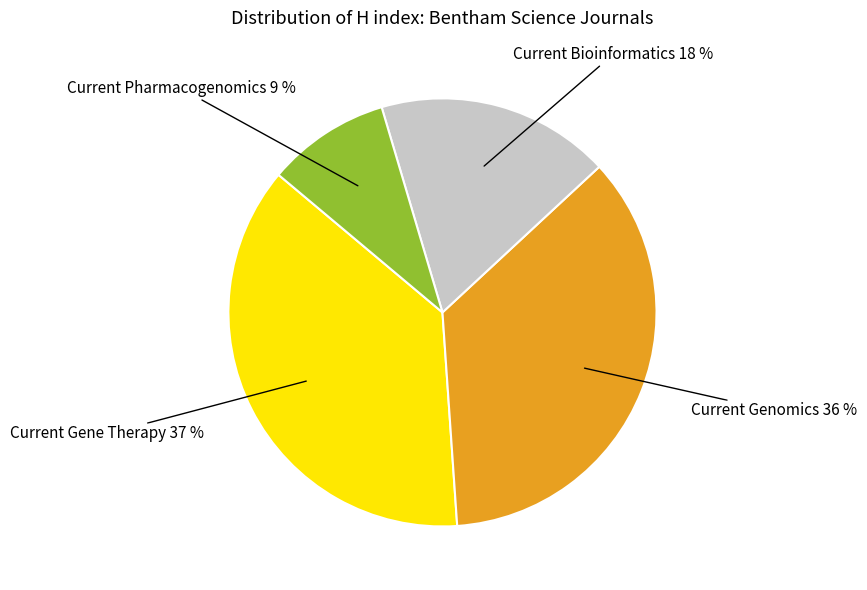

Is there a majority slice in this chart?

No